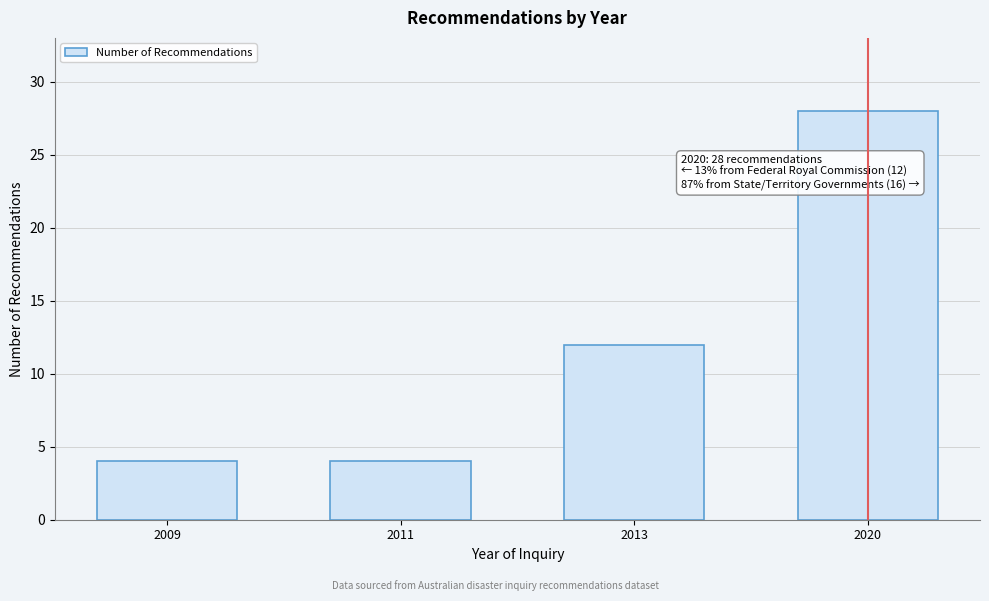

Reading left to right, list all the values displayed in this chart.

4	4	12	28